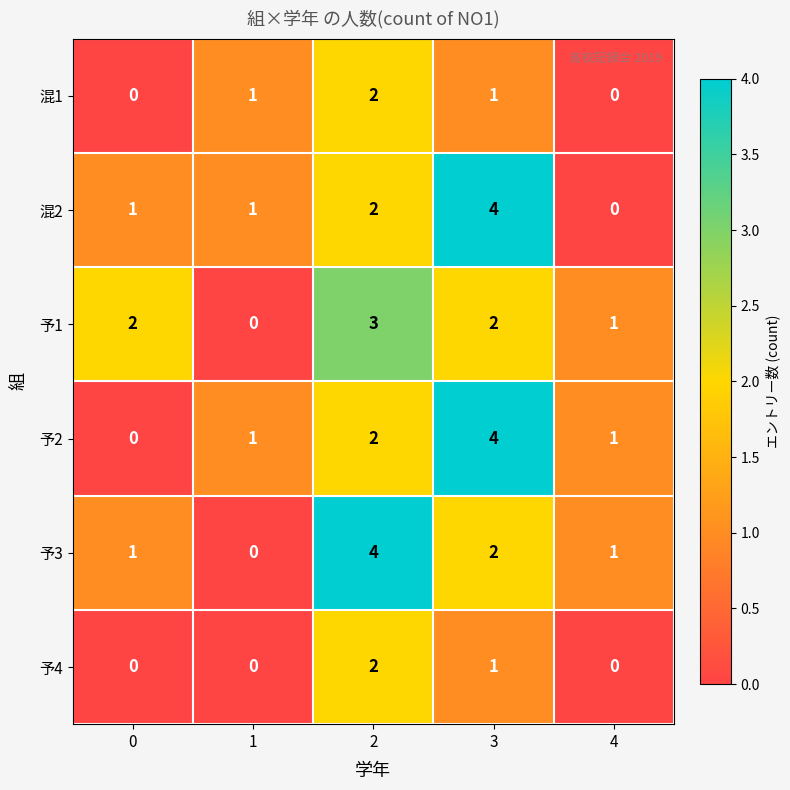

At how many categories does at least one series exceed 0?

5